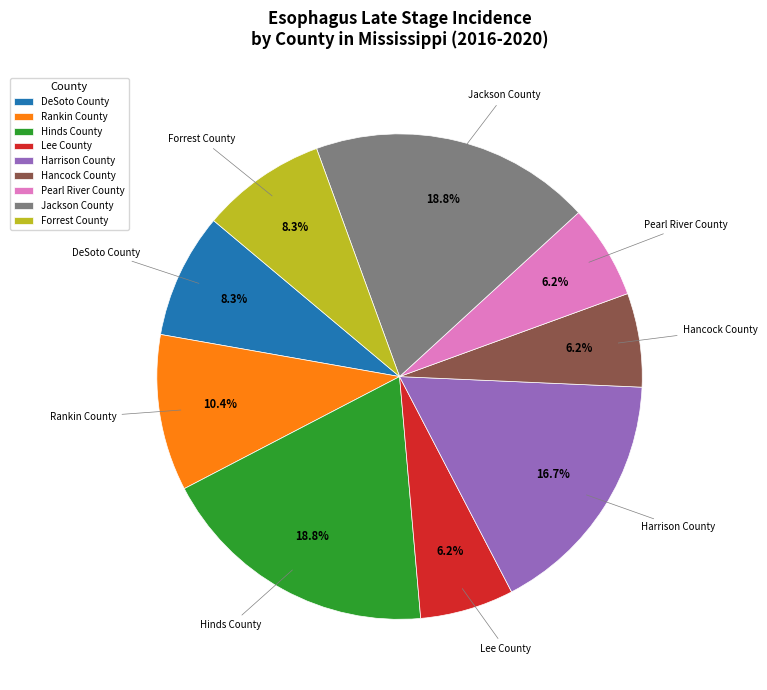

Do Pearl River County and Harrison County together represent more than half of the pie?

No